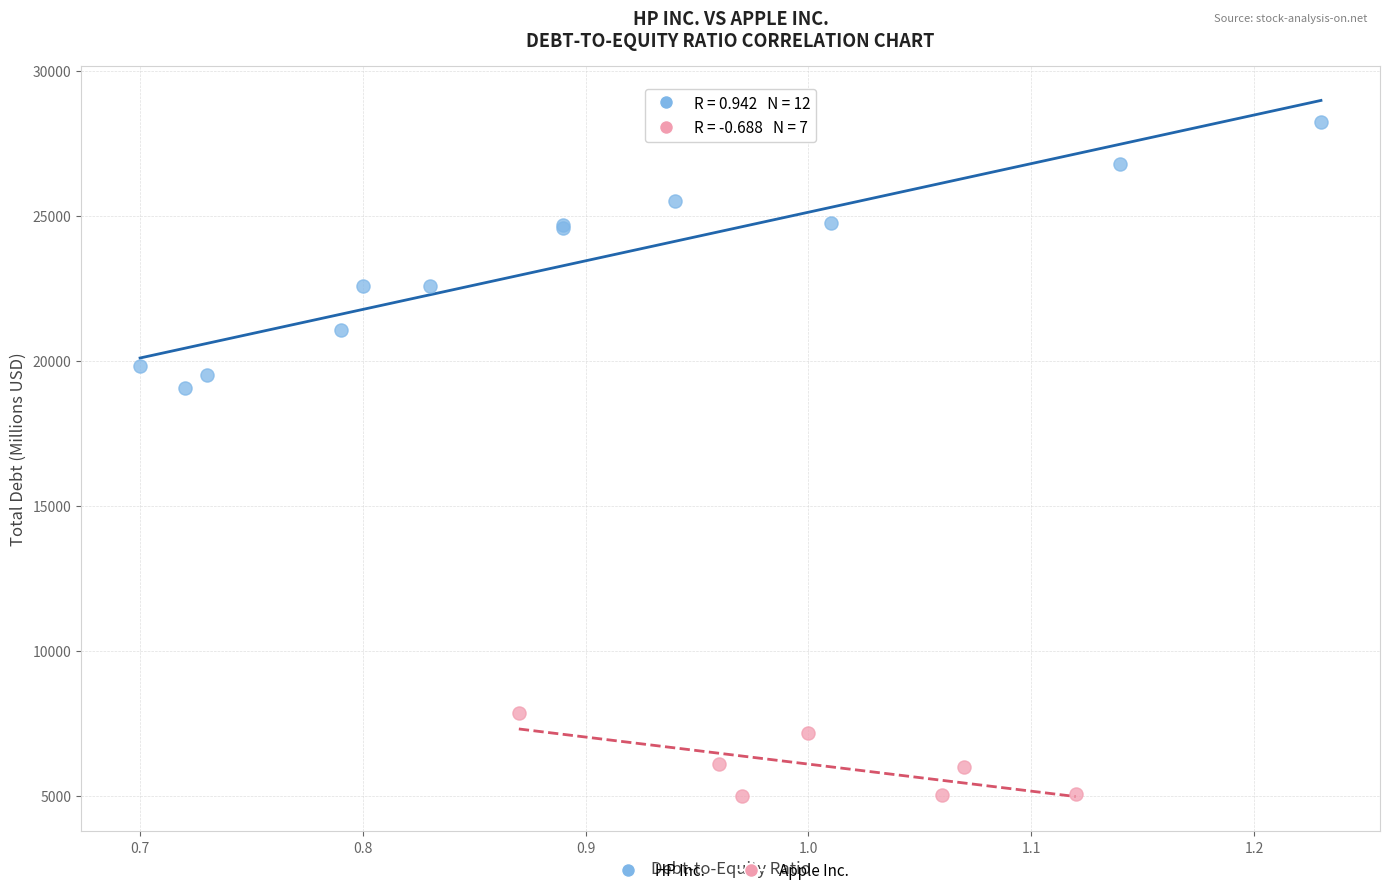

Which series has the widest spread of Y values?

HP Inc.